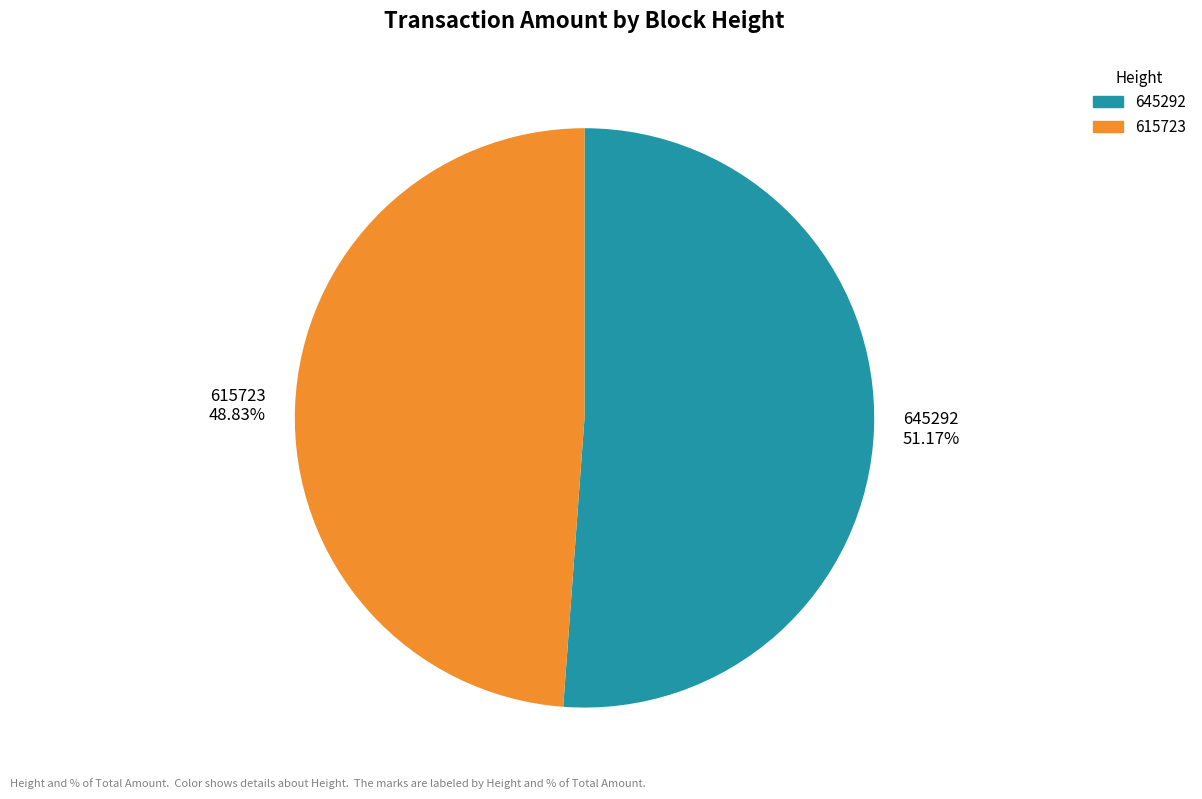

Count the number of slices in the pie.

2